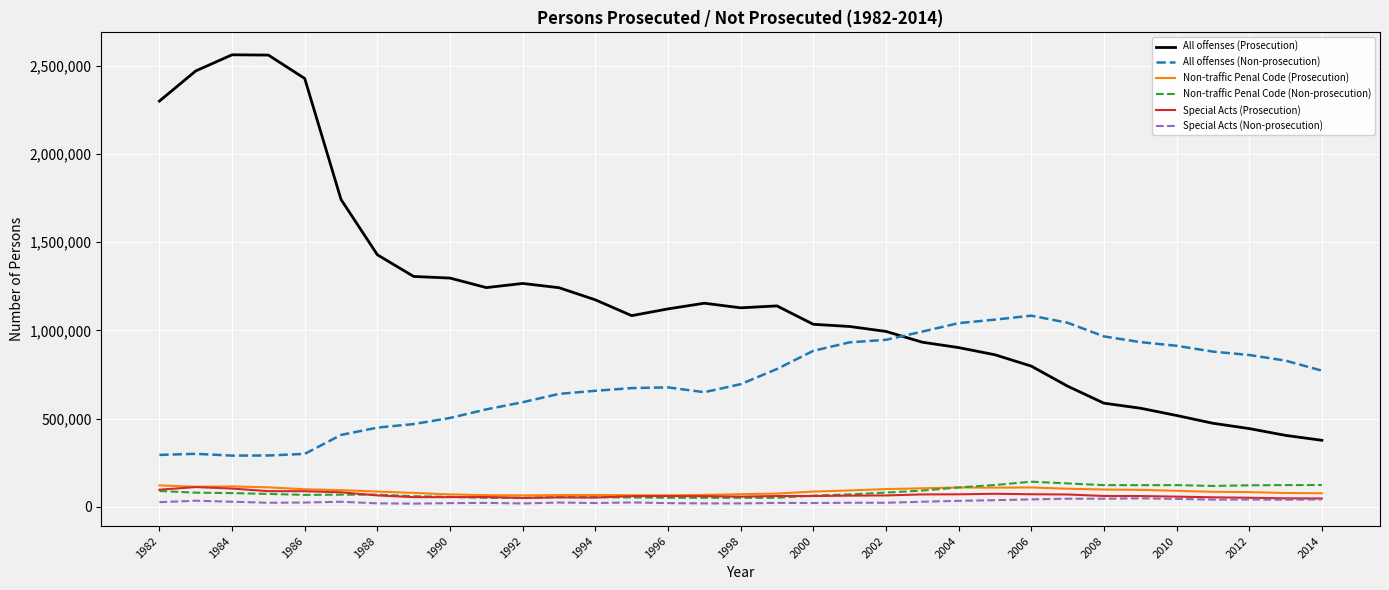

What is the maximum value shown in the chart?

2562696